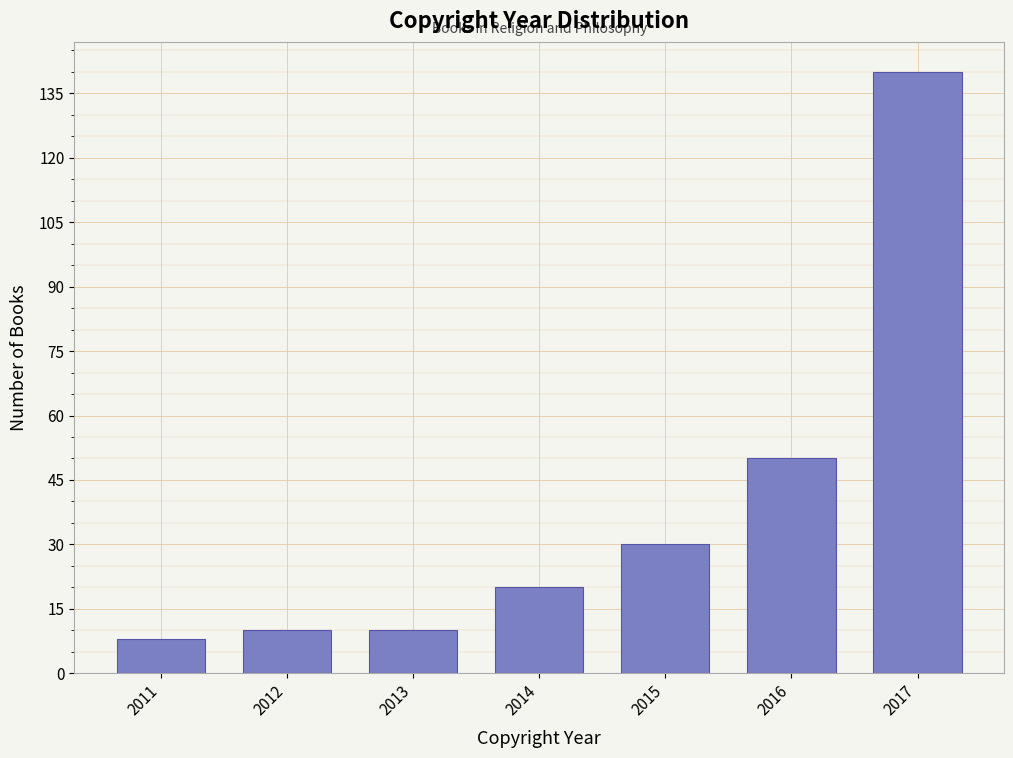

Reading left to right, what are all the values shown in this chart?

2011=8	2012=10	2013=10	2014=20	2015=30	2016=50	2017=140